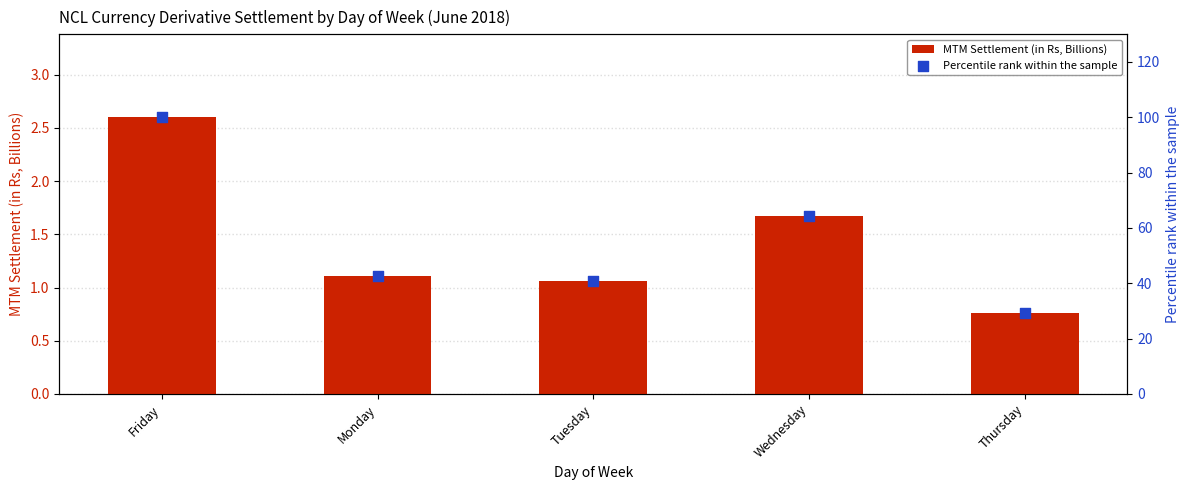

Which series has the largest Y range (max minus min)?

Percentile rank within the sample